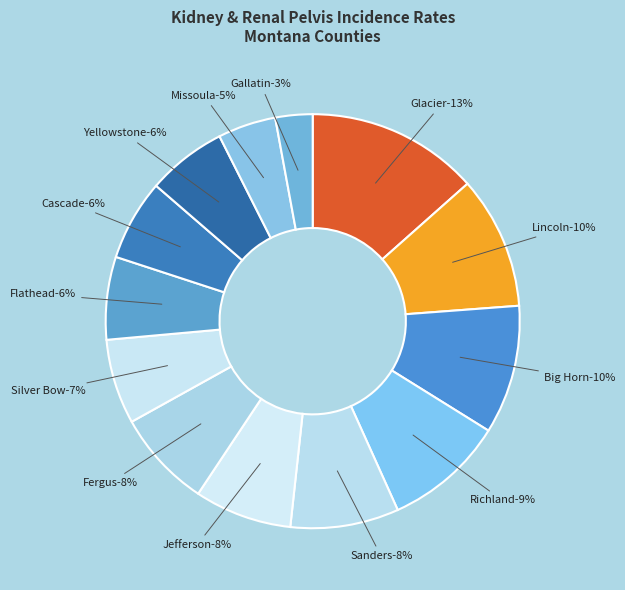

Is Sanders County the majority of the pie?

No